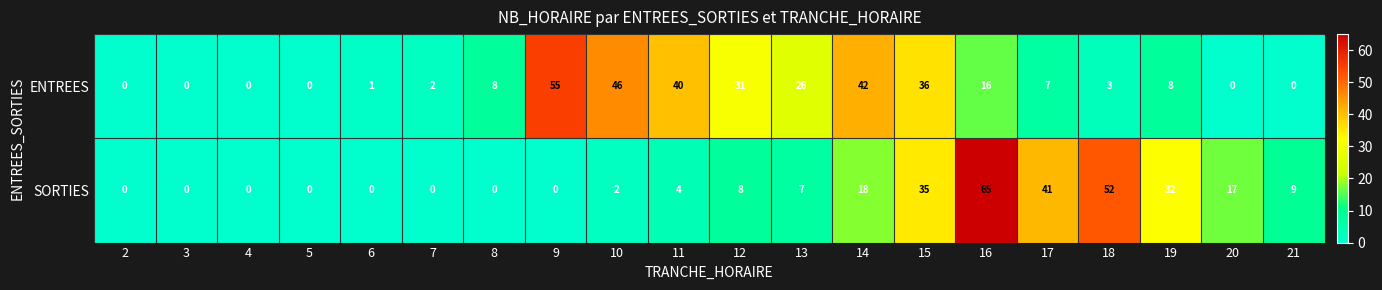

The SORTIES series shows 2 at 21. True or false?

False